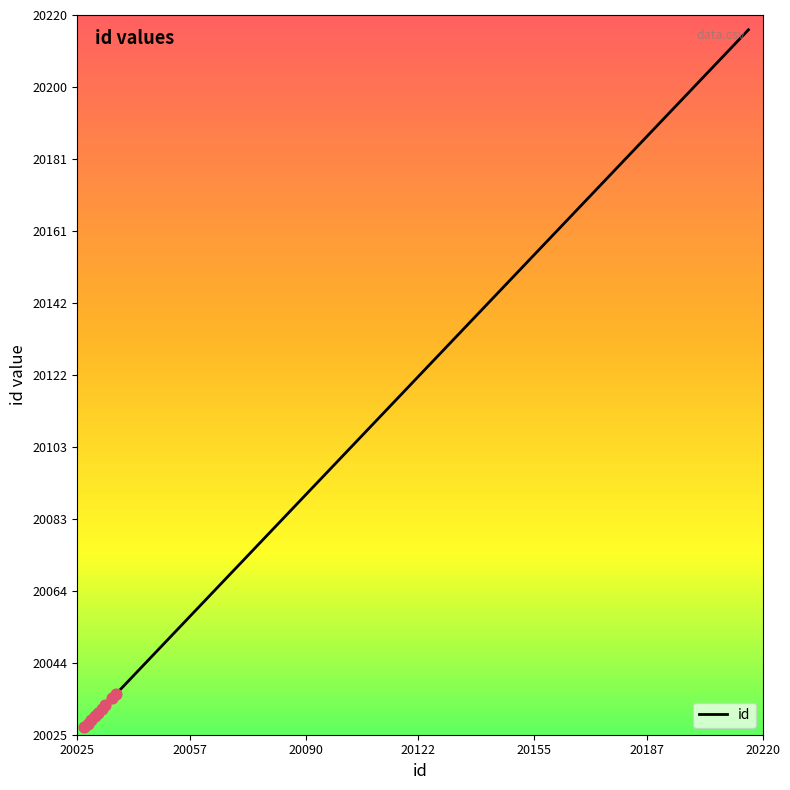

What is the difference between the maximum and minimum values?

189